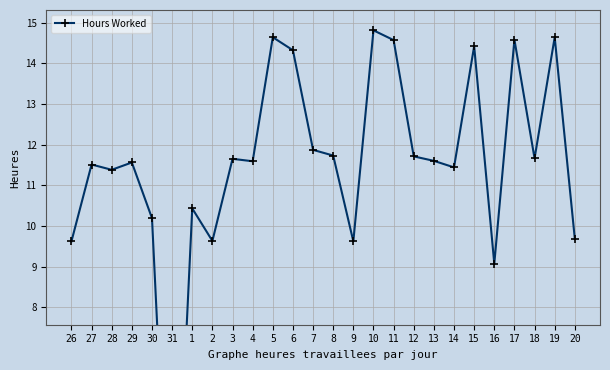

Is it true that the value at 8 is 11.7?

True